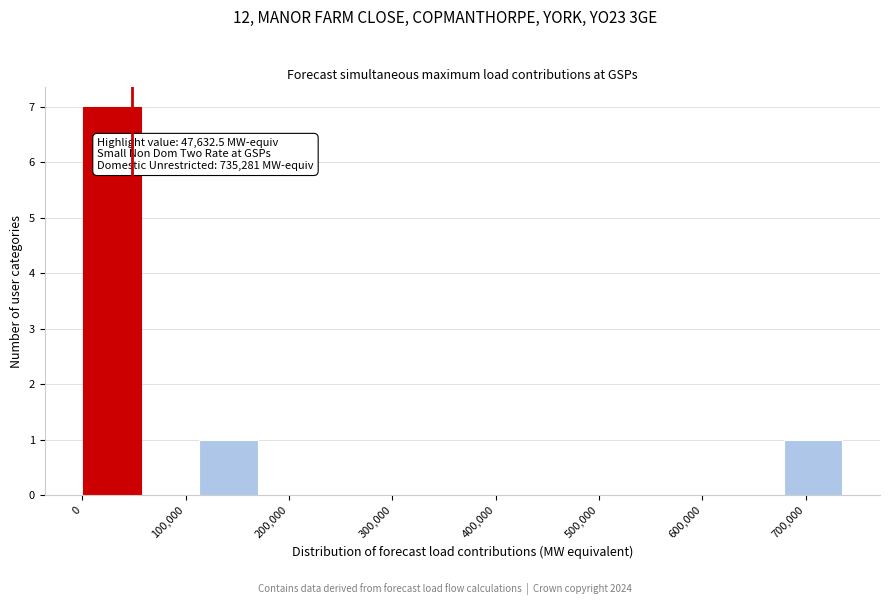

Which range on the x-axis has the tallest bar?

0 to 60000